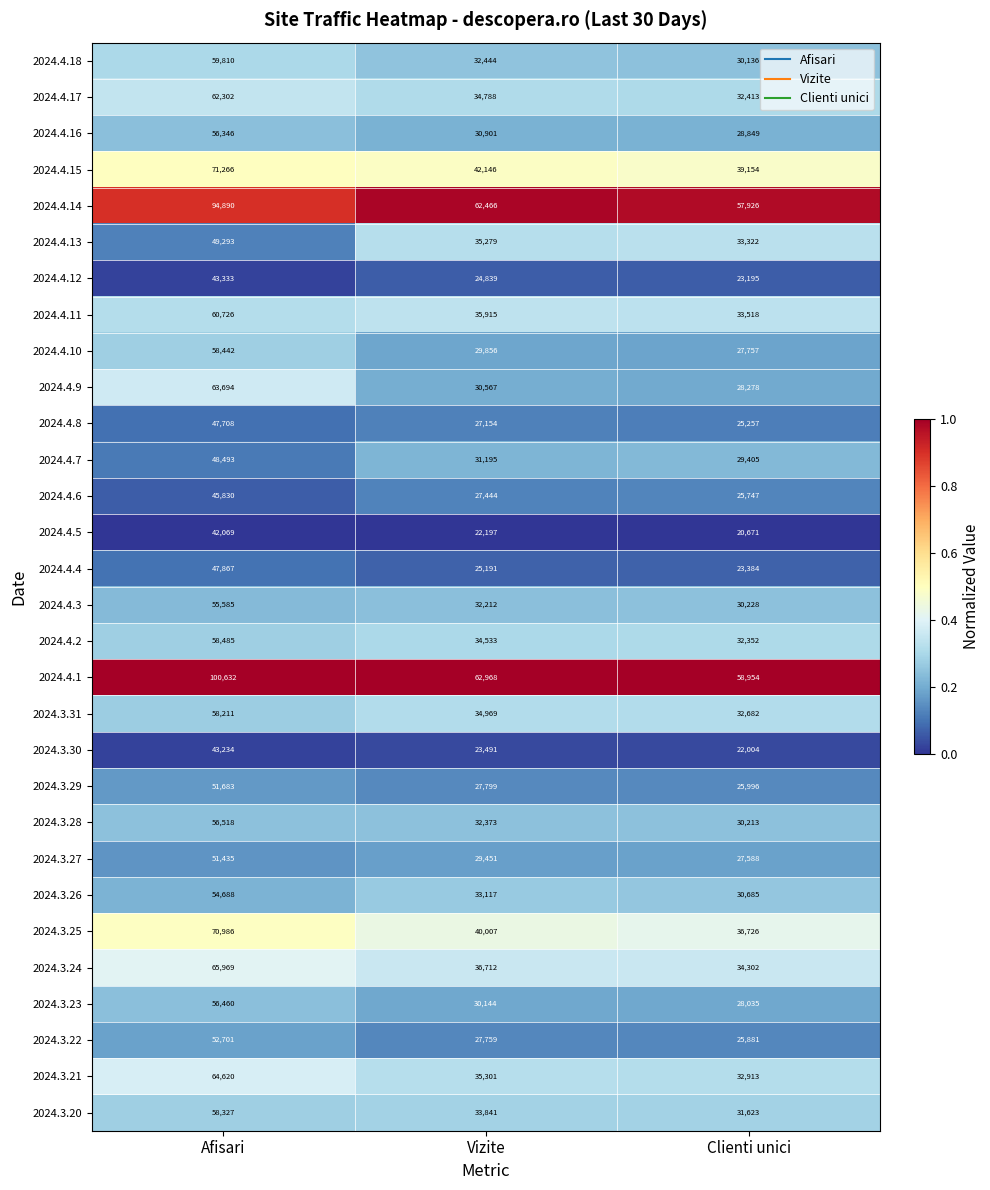

What is the difference between the highest and lowest values at Afisari?

58563